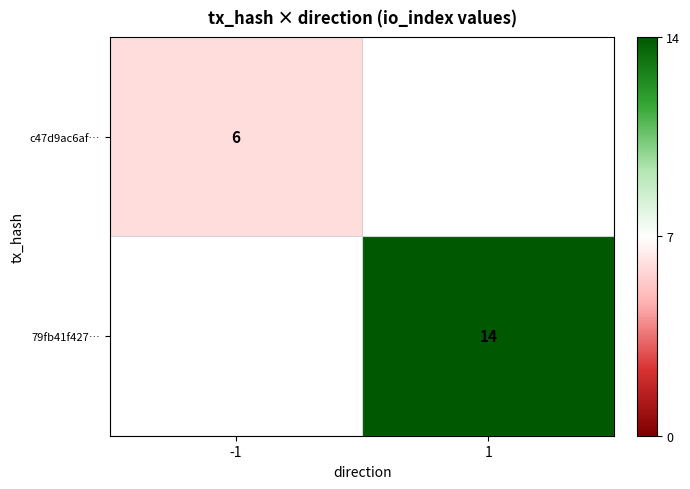

The value of 79fb41f427… at 1 is 25. True or false?

False